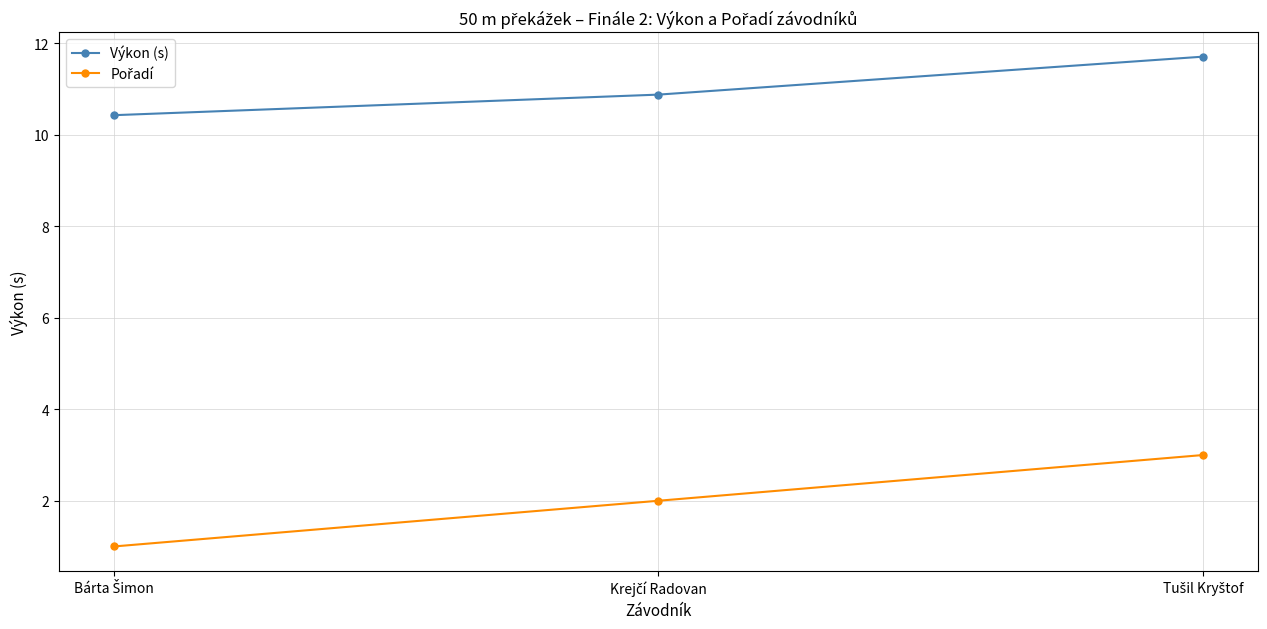

What is the average value of the Výkon (s) series?

11.0